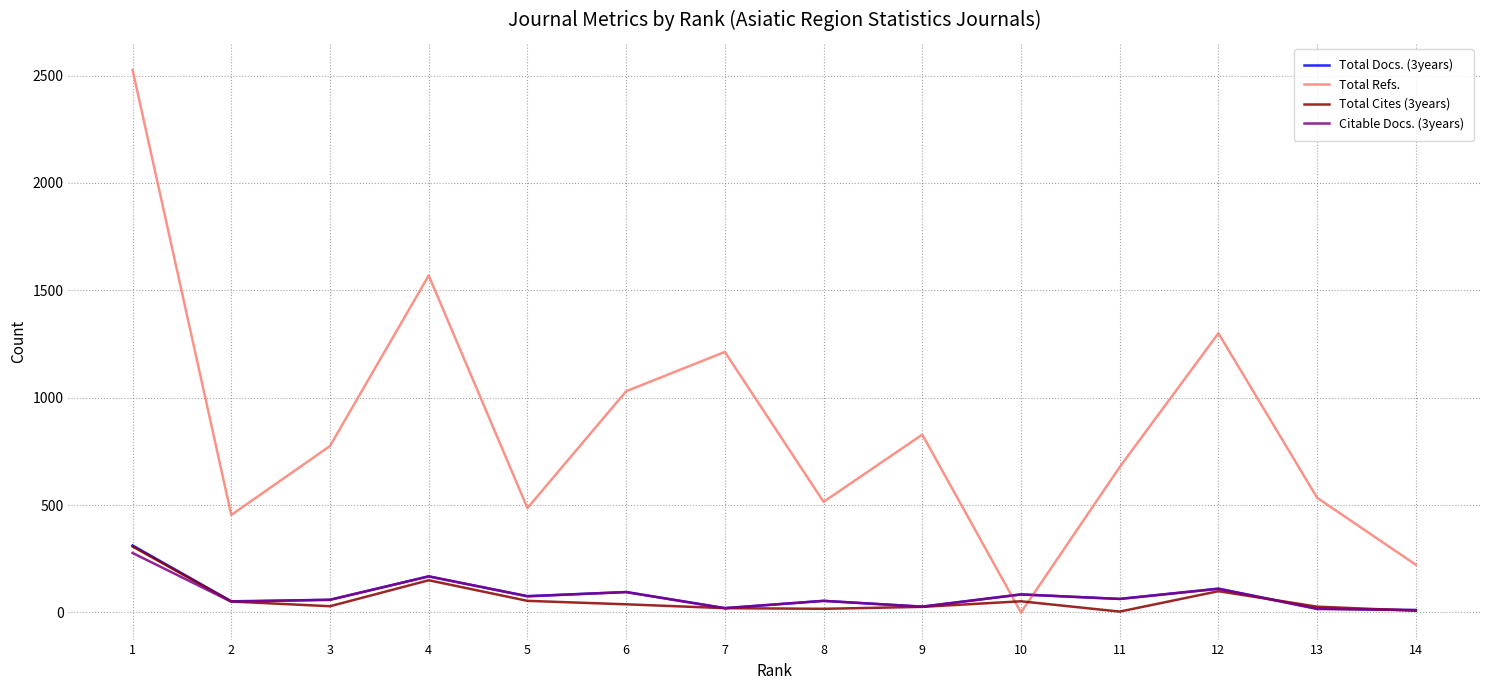

Which series ends up on top after the final intersection of Total Refs. and Total Docs. (3years)?

Total Refs.